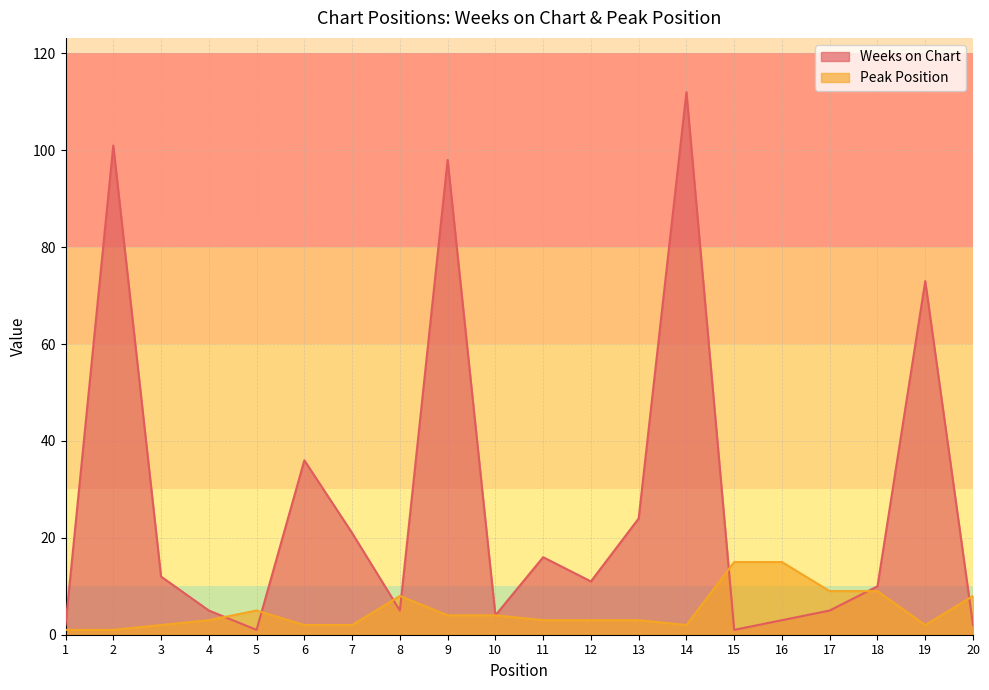

What is the difference between the maximum and second lowest values in the Peak Position series?

14